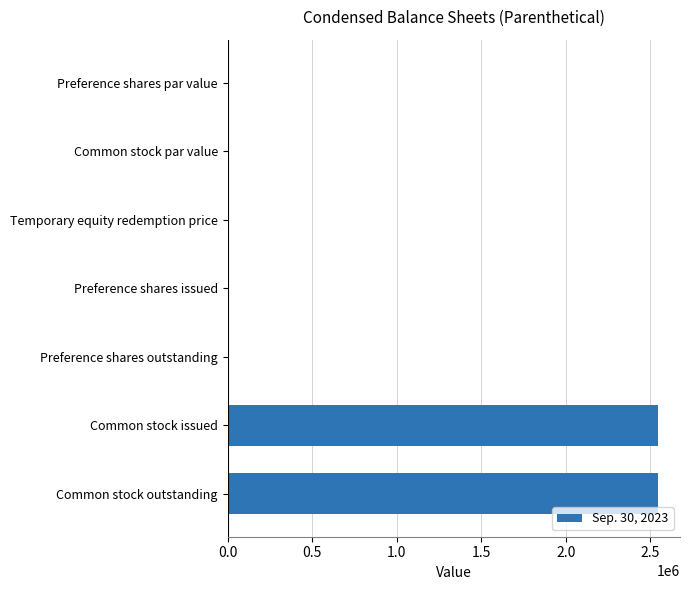

Between Temporary equity redemption price and Common stock outstanding, which is larger?

Common stock outstanding